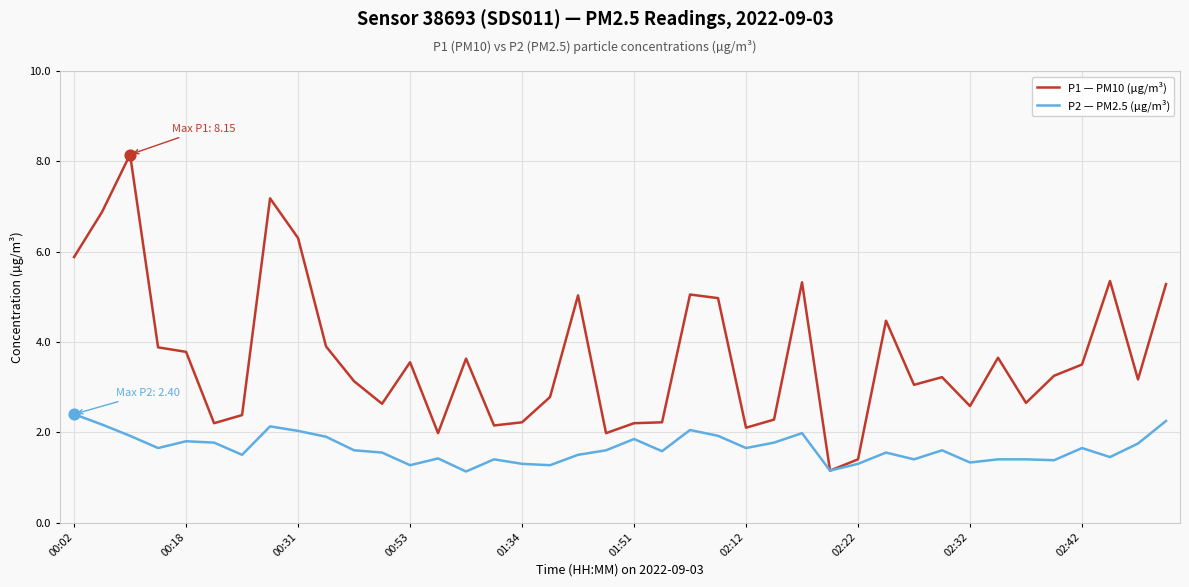

What is the smallest value displayed?

1.1